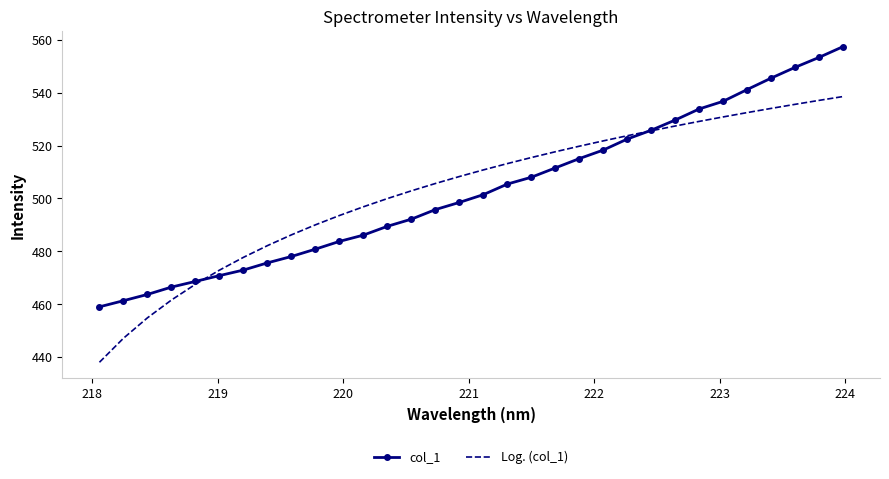

What is the smallest value displayed?

438.0